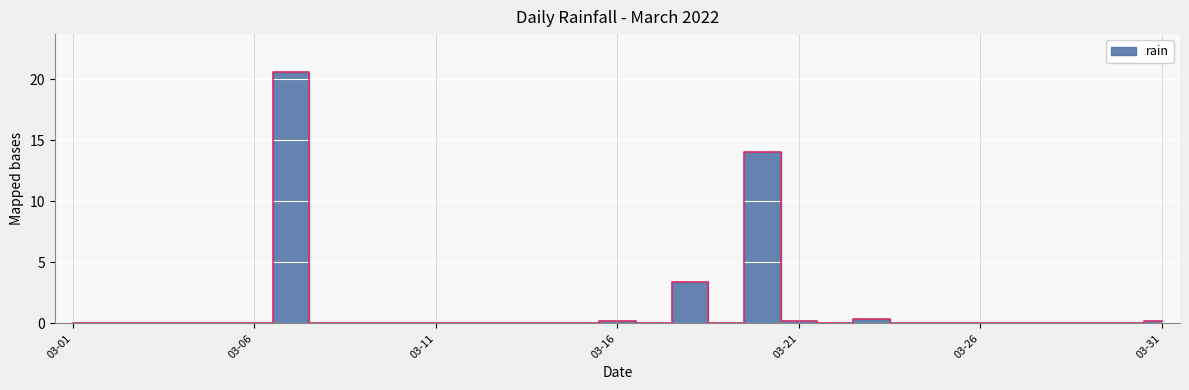

The chart shows a value of -10.2 at 2022-03-14. True or false?

False